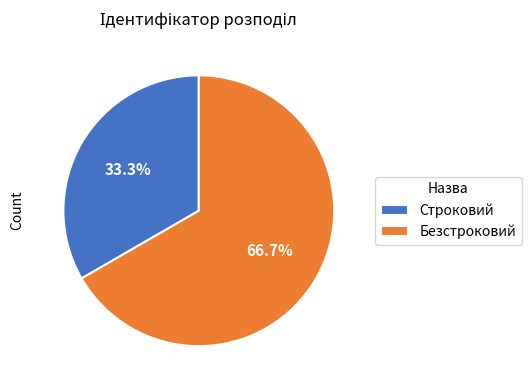

True or false: Строковий accounts for 33% of the total.

True